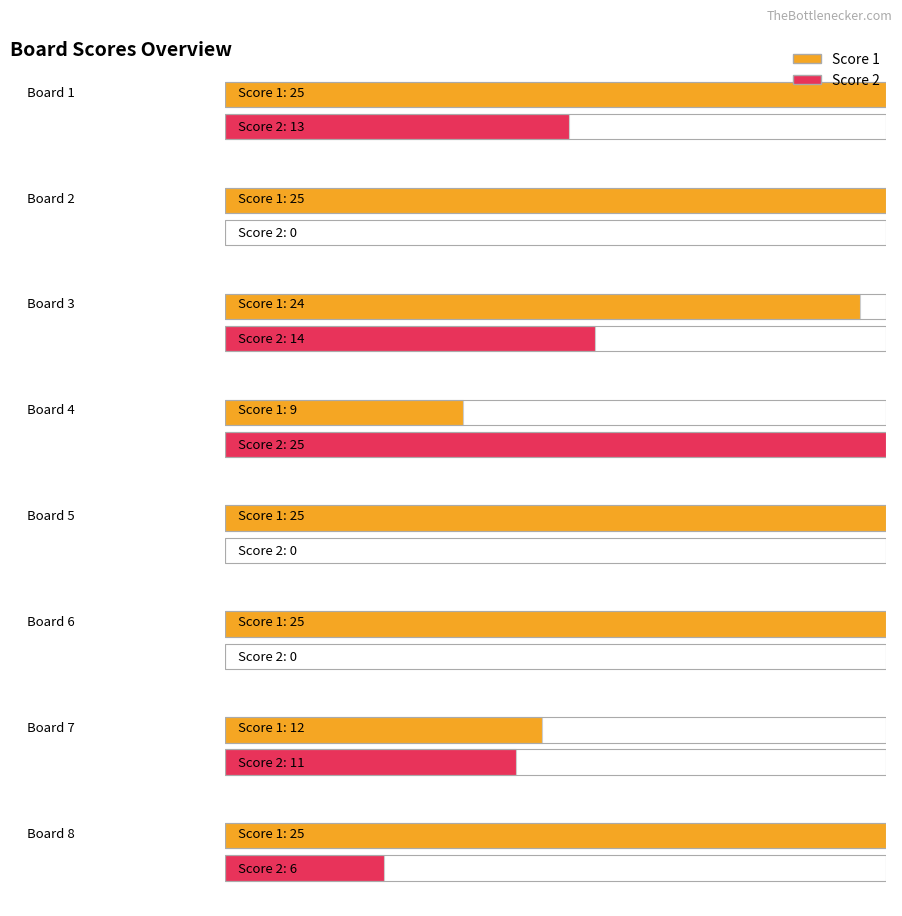

How many bars are there in each group?

2